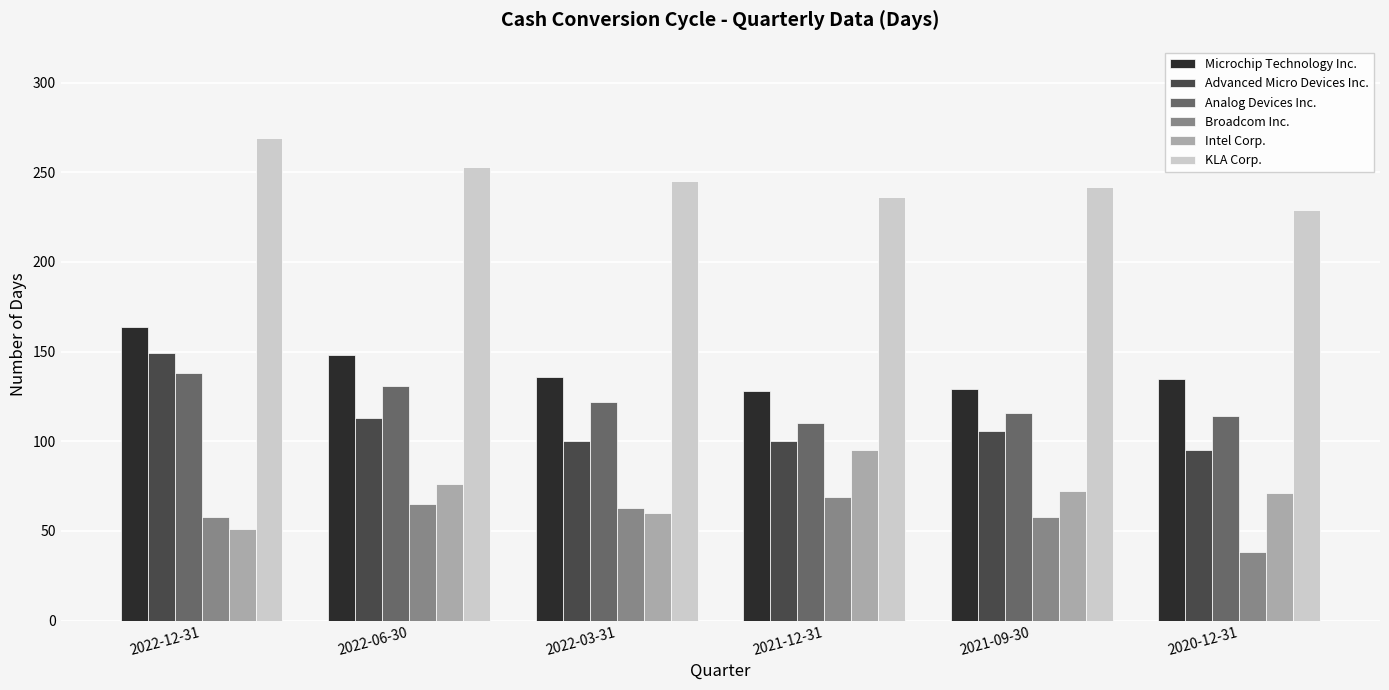

What is the sum of the Analog Devices Inc. values at 2021-09-30 and 2020-12-31?

230